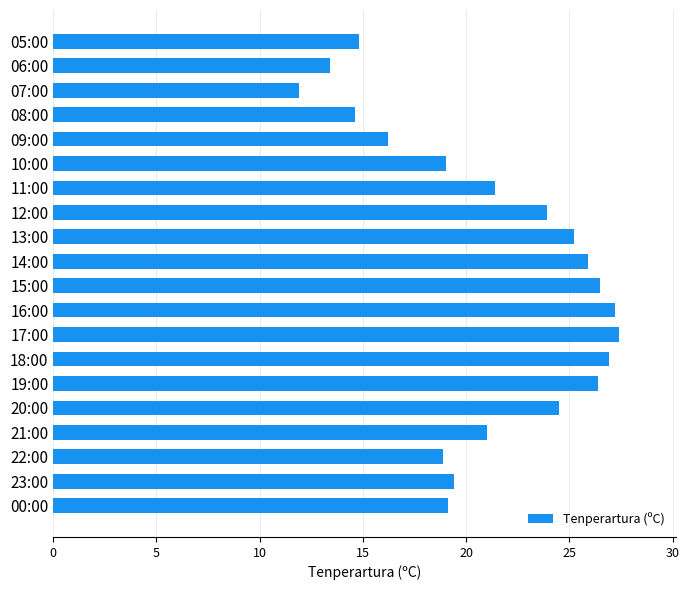

What is the minimum value shown in the chart?

11.9